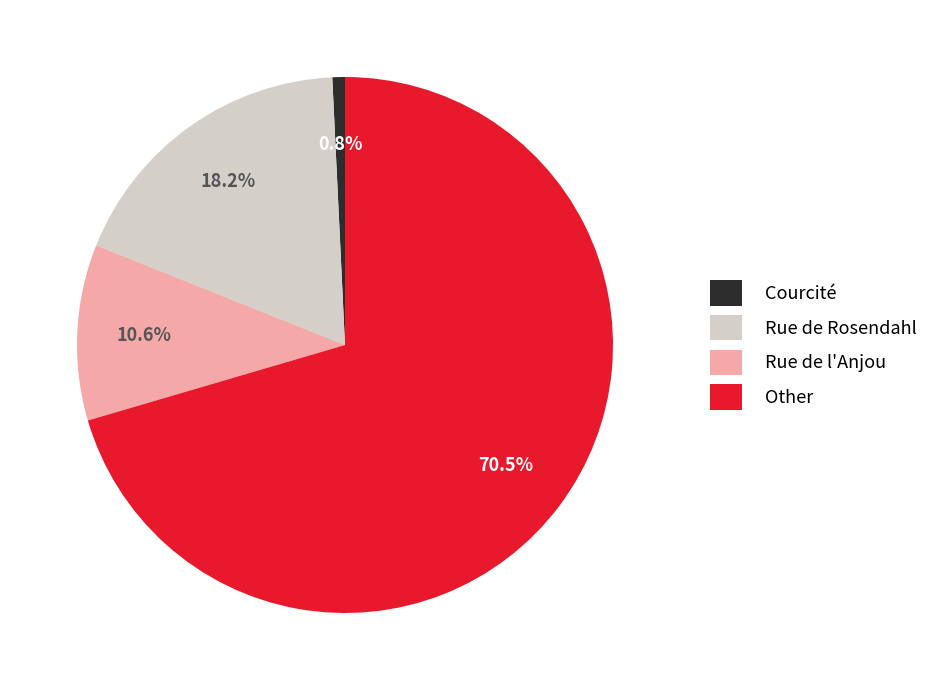

How many slices are in this pie chart?

4